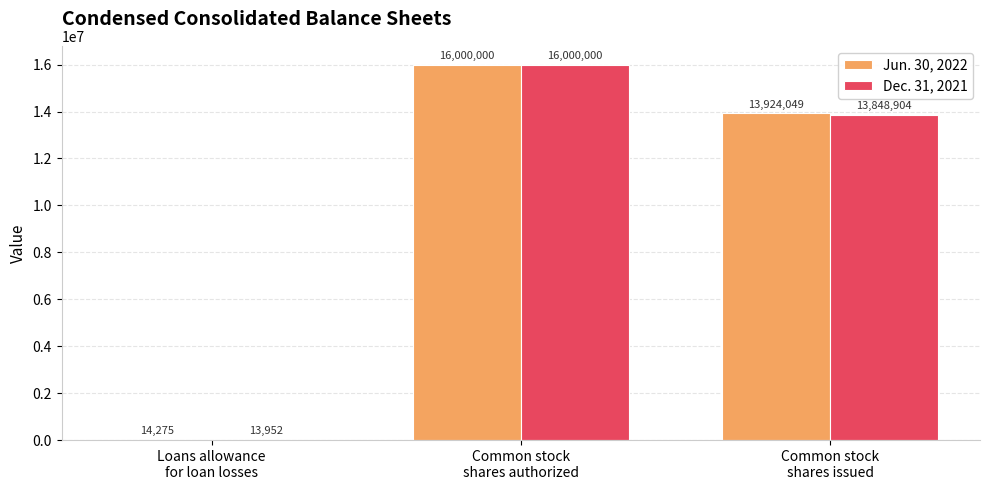

Reading right to left, extract all data points from this chart.

Jun. 30, 2022: 13924049	16000000	14275
Dec. 31, 2021: 13848904	16000000	13952